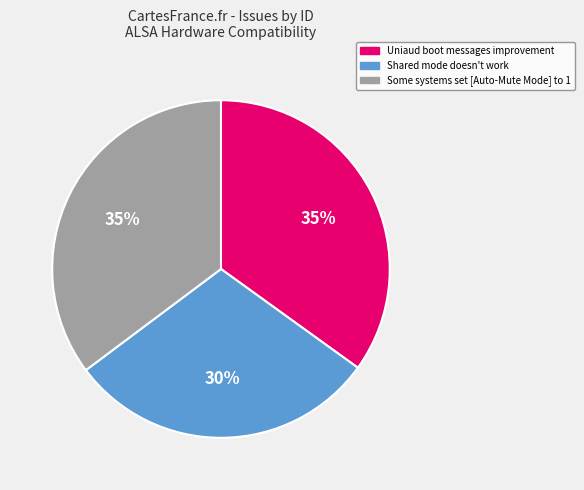

To the nearest percent, what is the combined percentage of Some systems set [Auto-Mute Mode] to 1 and Shared mode doesn't work?

65%